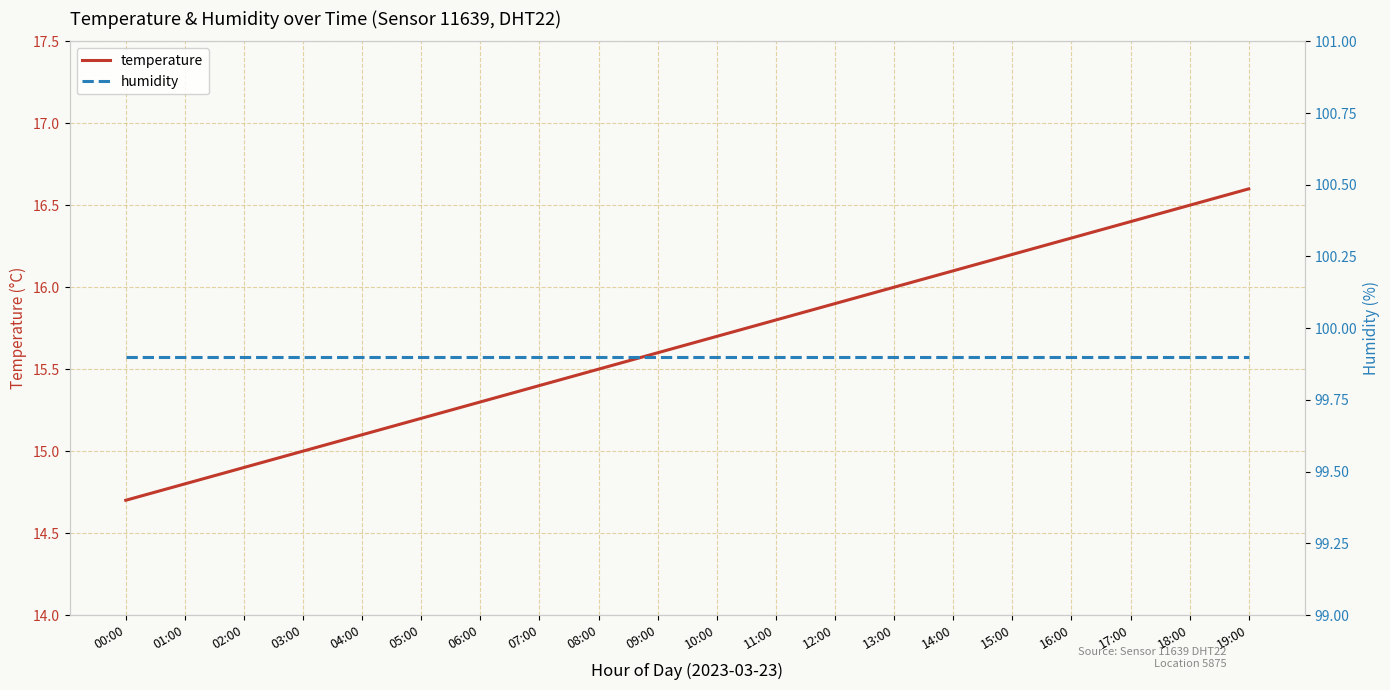

What is the sum of all temperature values?

313.0